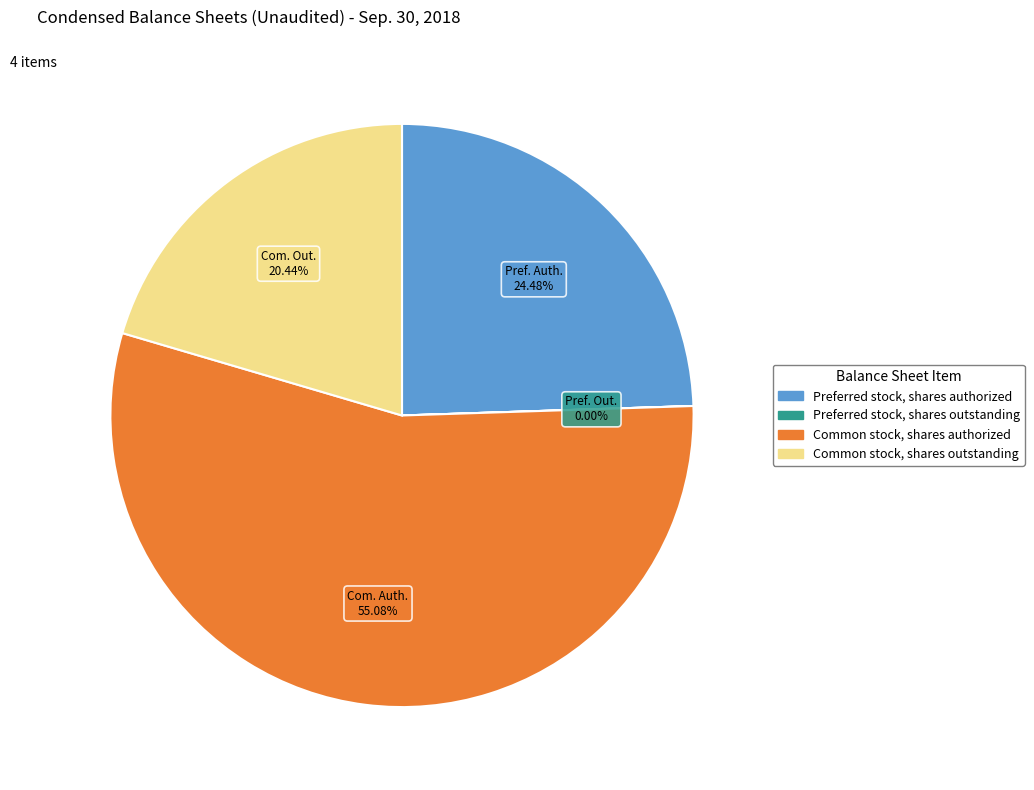

Which category has the biggest portion of the pie?

Common stock, shares authorized